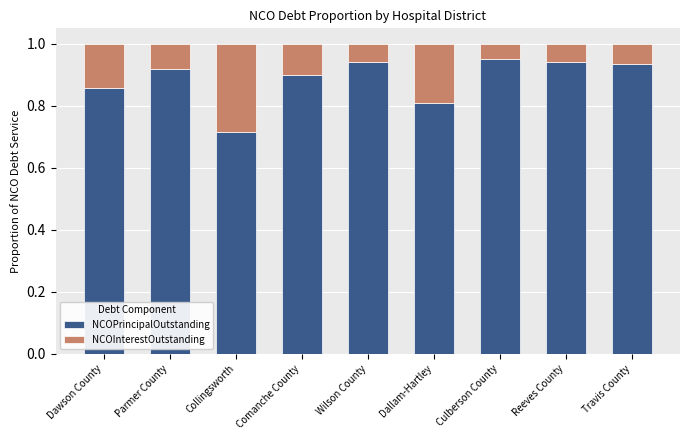

The NCOPrincipalOutstanding series shows 1.7 at Culberson County. True or false?

False